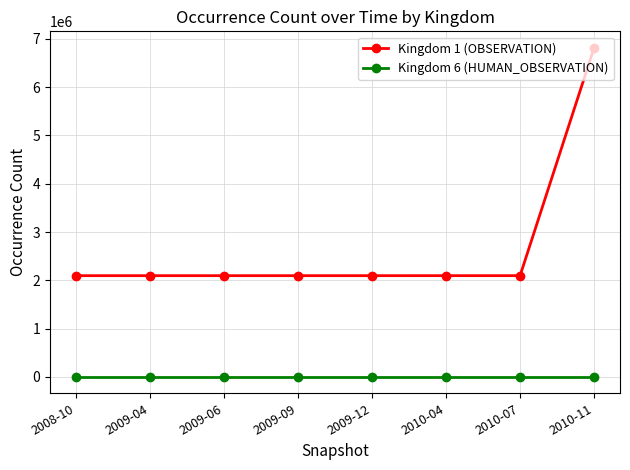

How many distinct data groups are displayed?

2